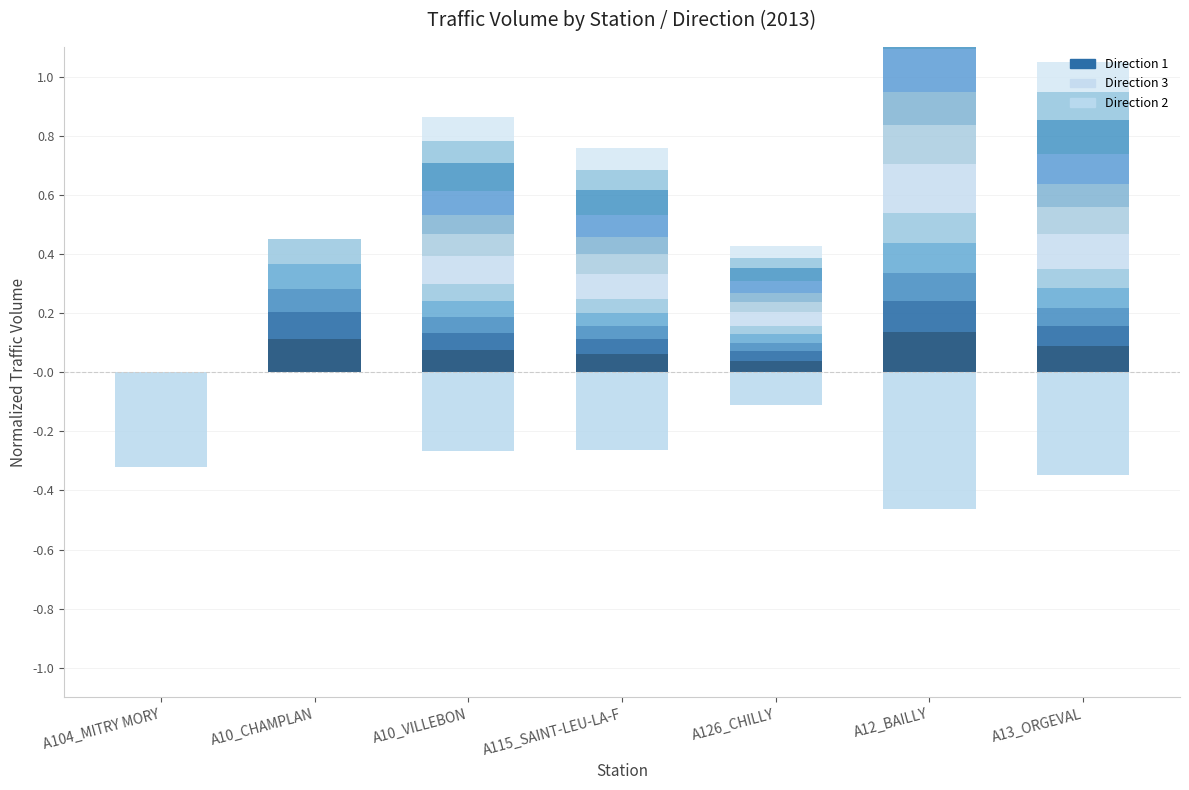

Reading left to right, list all the values displayed in this chart.

Direction 2: A104_MITRY MORY=-0.3	A10_CHAMPLAN=0.0	A10_VILLEBON=-0.3	A115_SAINT-LEU-LA-F=-0.3	A126_CHILLY=-0.1	A12_BAILLY=-0.5	A13_ORGEVAL=-0.3
Direction 1 - layer 1: A104_MITRY MORY=0.0	A10_CHAMPLAN=0.1	A10_VILLEBON=0.1	A115_SAINT-LEU-LA-F=0.1	A126_CHILLY=0.0	A12_BAILLY=0.1	A13_ORGEVAL=0.1
Direction 3 - layer 1: A104_MITRY MORY=0.0	A10_CHAMPLAN=0.0	A10_VILLEBON=0.1	A115_SAINT-LEU-LA-F=0.1	A126_CHILLY=0.0	A12_BAILLY=0.2	A13_ORGEVAL=0.1